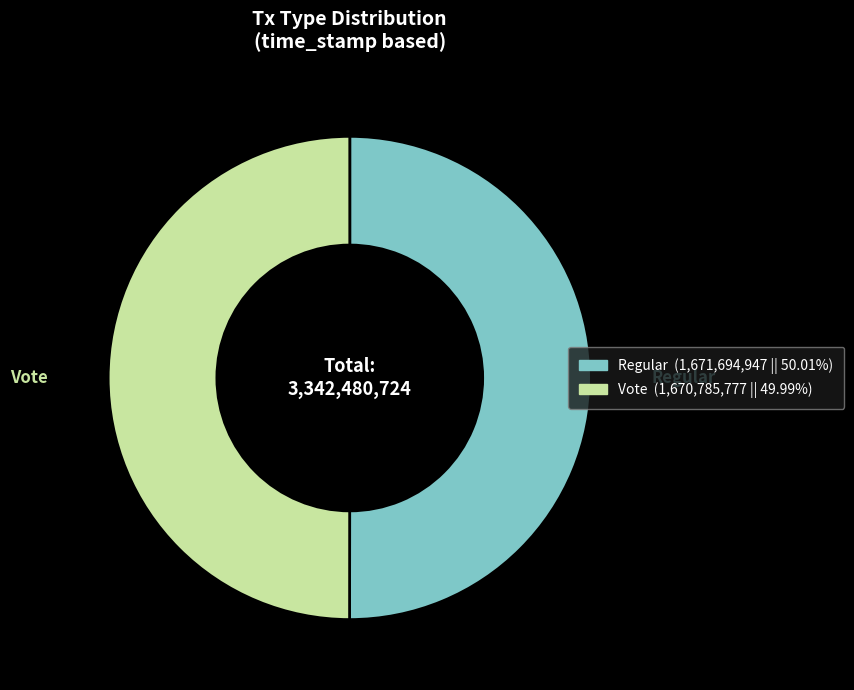

How many segments does this pie chart have?

2